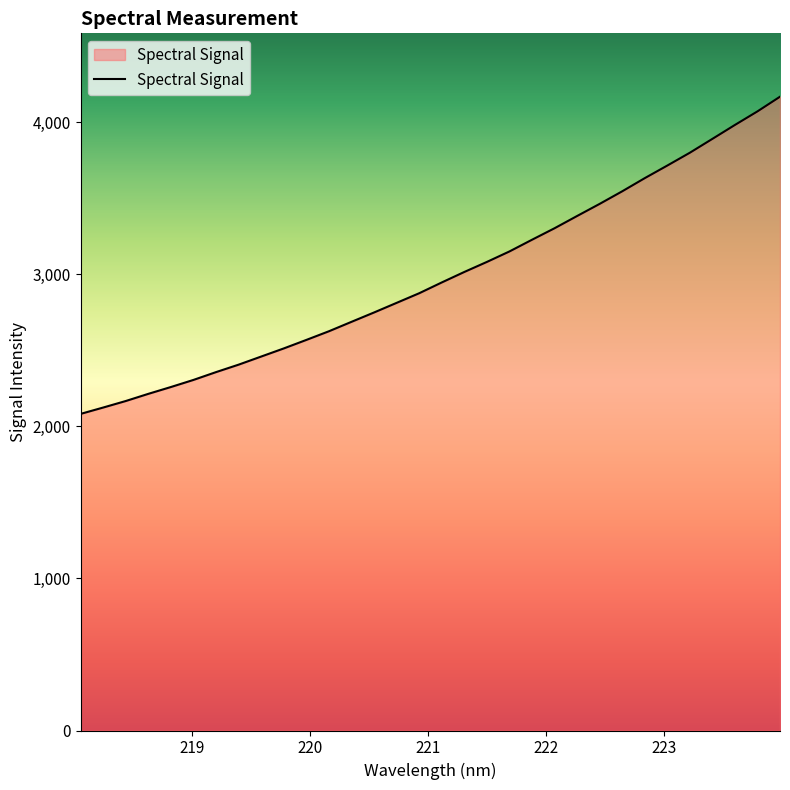

What is the difference between the maximum and minimum values?

2085.7